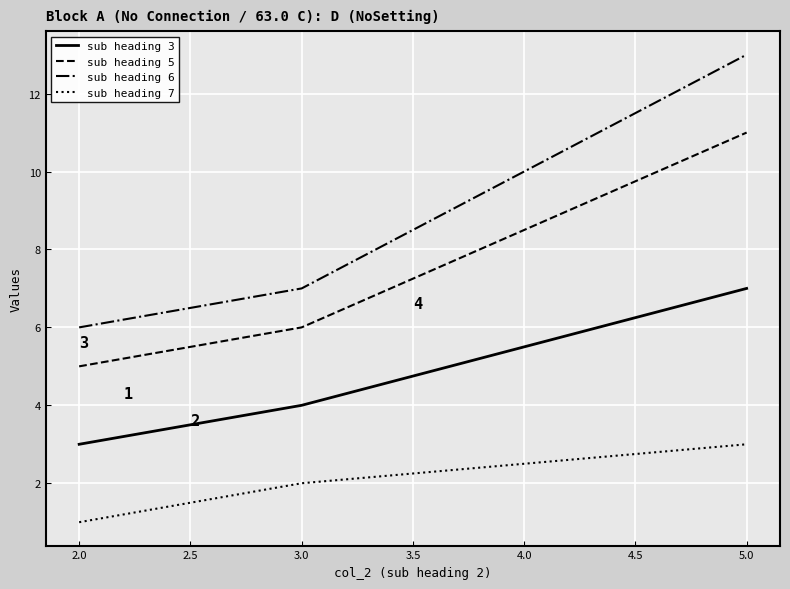

How many distinct data groups are displayed?

4